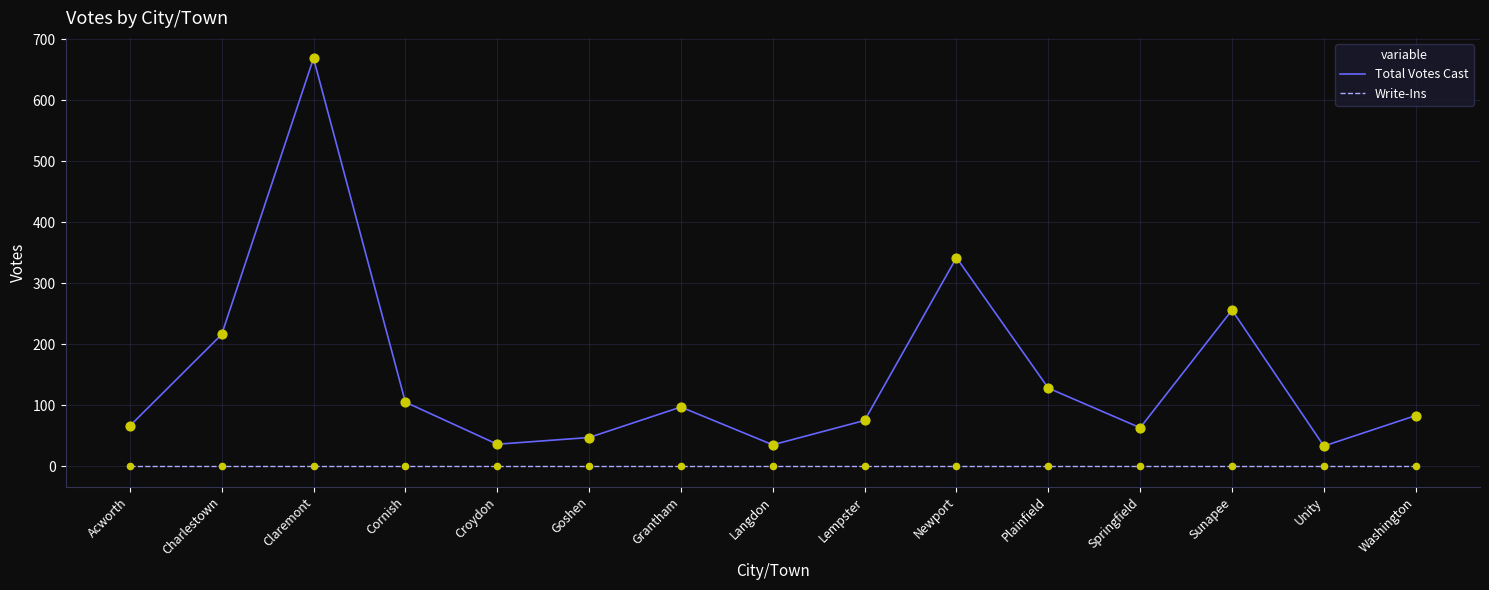

What is the total value across all series at Unity?

33